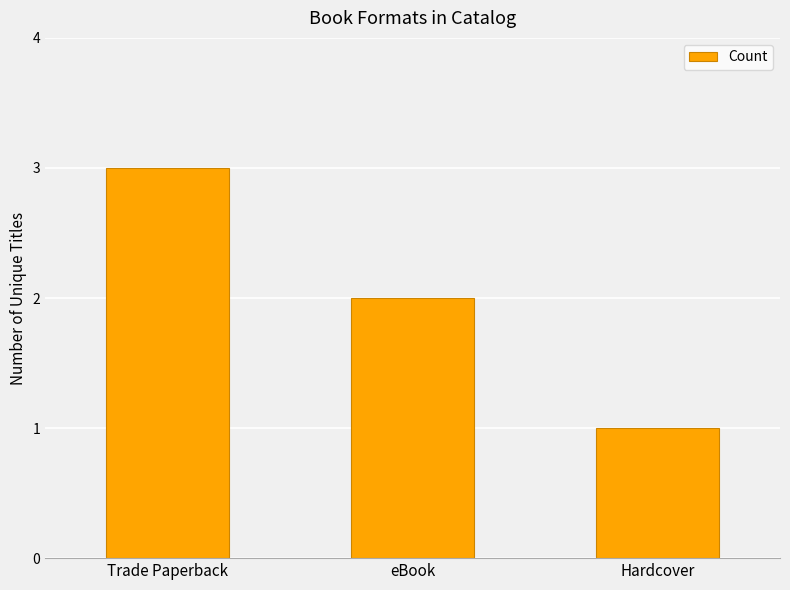

What is the difference between the maximum and second lowest values?

1